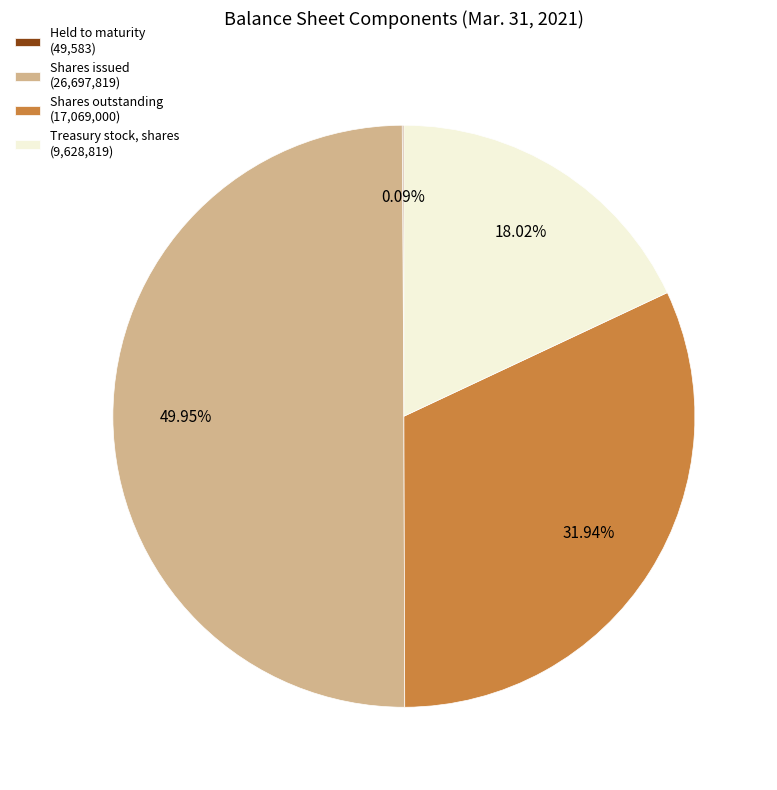

Combined, do Shares issued (26,697,819) and Shares outstanding (17,069,000) account for over 50%?

Yes